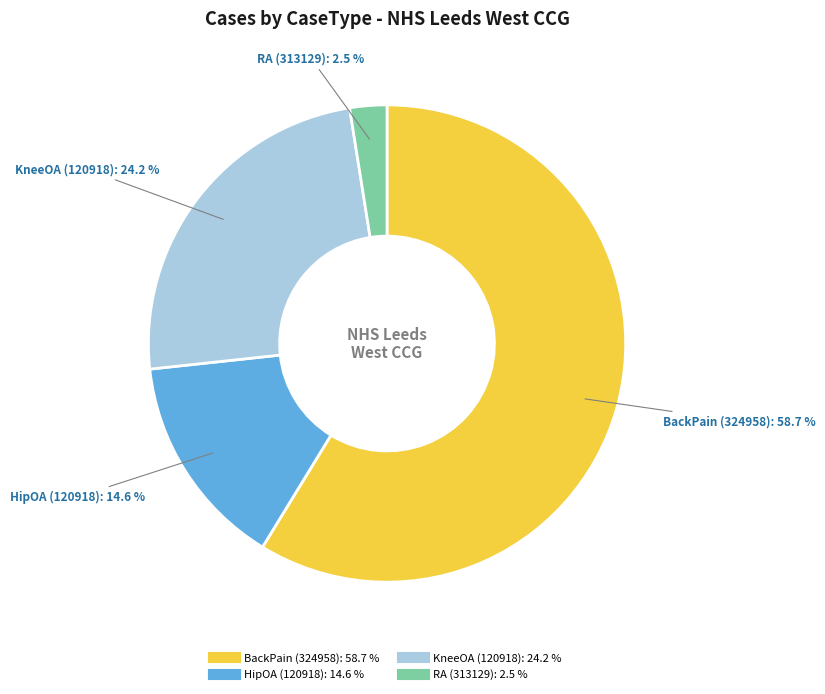

What percentage is NOT represented by RA (313129)?

97.5%